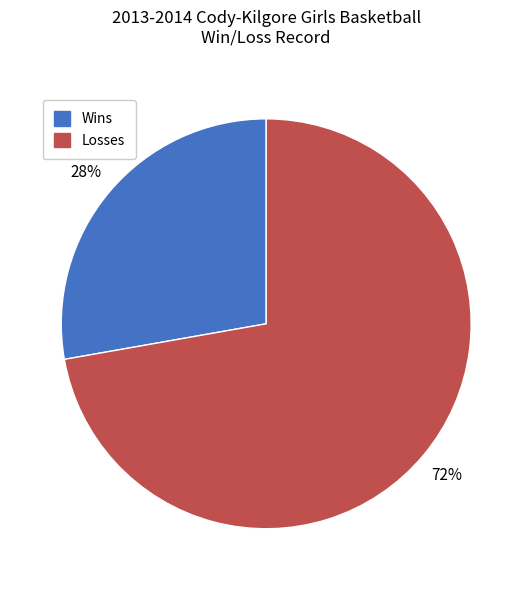

How many slices are in this pie chart?

2